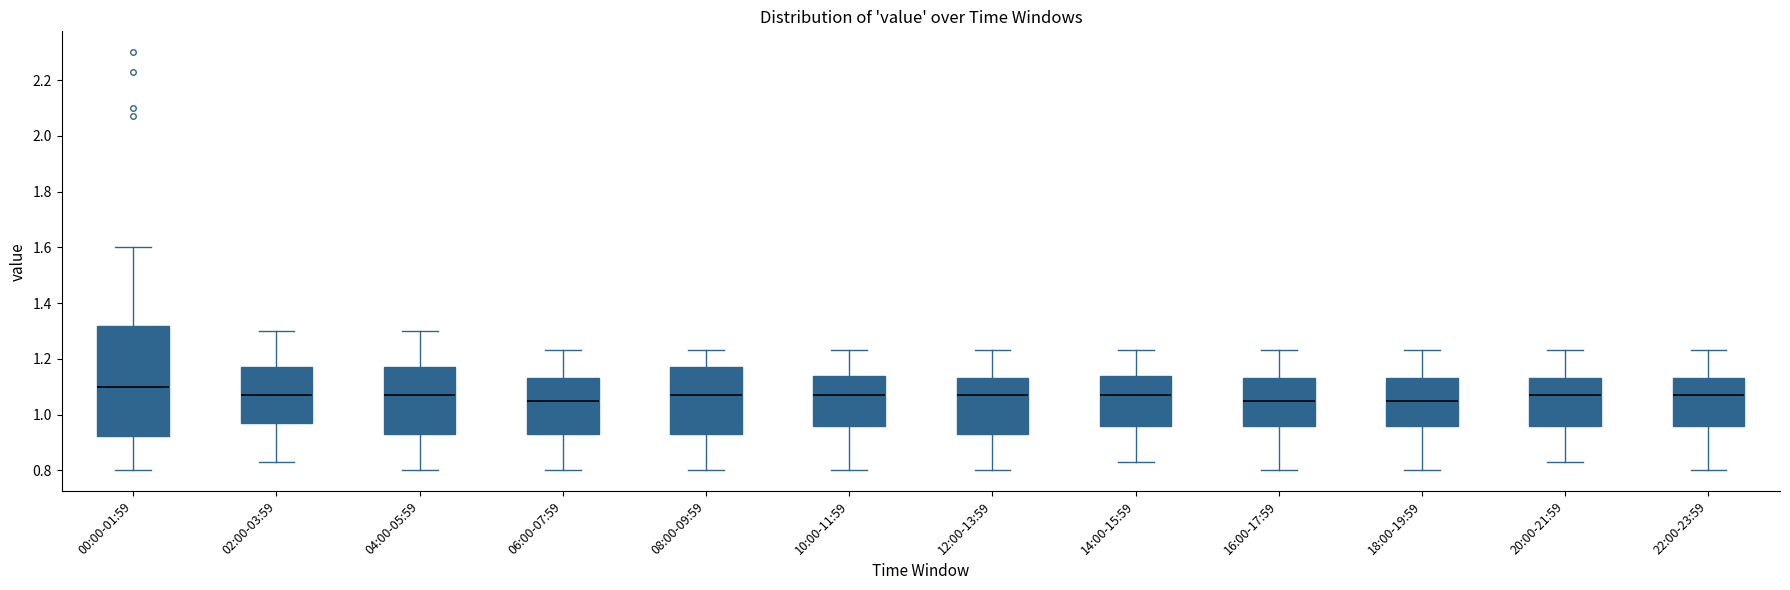

Reading left to right, read every box against the y-axis: the position of its median line, the range the box covers, and the ends of its whiskers. The values are not printed on the chart, so give them approximately, as read against the axis.

00:00-01:59: median 1.10, box 0.92 to 1.32, whiskers 0.80 to 1.60
02:00-03:59: median 1.08, box 0.98 to 1.18, whiskers 0.84 to 1.30
04:00-05:59: median 1.08, box 0.94 to 1.18, whiskers 0.80 to 1.30
06:00-07:59: median 1.06, box 0.94 to 1.14, whiskers 0.80 to 1.24
08:00-09:59: median 1.08, box 0.94 to 1.18, whiskers 0.80 to 1.24
10:00-11:59: median 1.08, box 0.96 to 1.14, whiskers 0.80 to 1.24
12:00-13:59: median 1.08, box 0.94 to 1.14, whiskers 0.80 to 1.24
14:00-15:59: median 1.08, box 0.96 to 1.14, whiskers 0.84 to 1.24
16:00-17:59: median 1.06, box 0.96 to 1.14, whiskers 0.80 to 1.24
18:00-19:59: median 1.06, box 0.96 to 1.14, whiskers 0.80 to 1.24
20:00-21:59: median 1.08, box 0.96 to 1.14, whiskers 0.84 to 1.24
22:00-23:59: median 1.08, box 0.96 to 1.14, whiskers 0.80 to 1.24